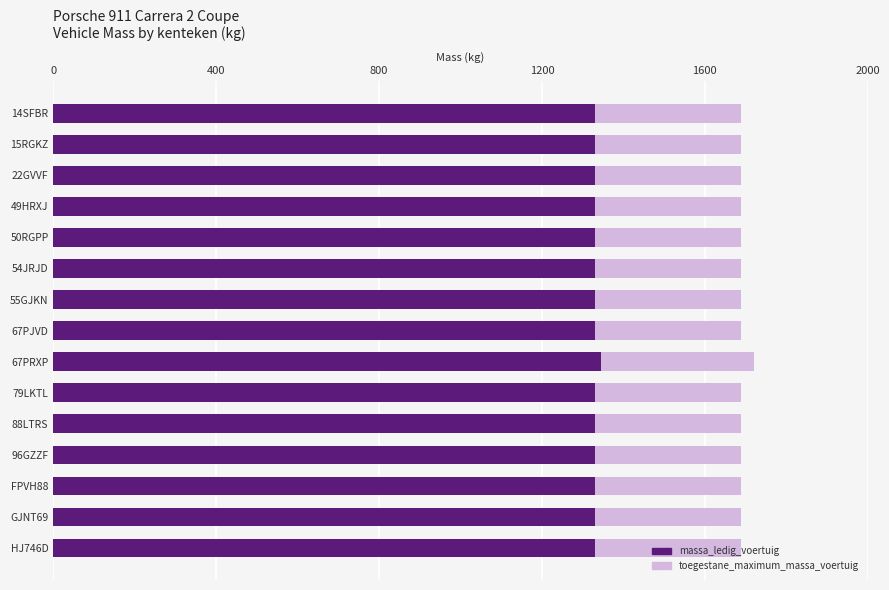

What is the minimum value for massa_ledig_voertuig?

1331